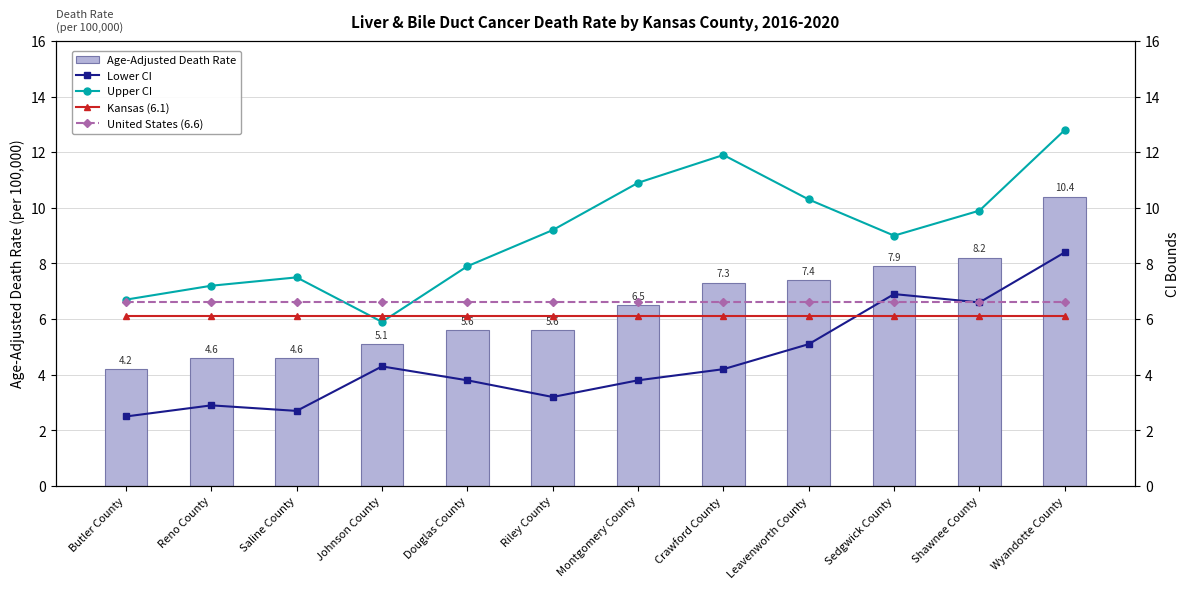

Reading left to right, transcribe all the data shown in this chart.

Age-Adjusted Death Rate: Butler County=4.2	Reno County=4.6	Saline County=4.6	Johnson County=5.1	Douglas County=5.6	Riley County=5.6	Montgomery County=6.5	Crawford County=7.3	Leavenworth County=7.4	Sedgwick County=7.9	Shawnee County=8.2	Wyandotte County=10.4
Lower CI: Butler County=2.5	Reno County=2.9	Saline County=2.7	Johnson County=4.3	Douglas County=3.8	Riley County=3.2	Montgomery County=3.8	Crawford County=4.2	Leavenworth County=5.1	Sedgwick County=6.9	Shawnee County=6.6	Wyandotte County=8.4
Upper CI: Butler County=6.7	Reno County=7.2	Saline County=7.5	Johnson County=5.9	Douglas County=7.9	Riley County=9.2	Montgomery County=10.9	Crawford County=11.9	Leavenworth County=10.3	Sedgwick County=9.0	Shawnee County=9.9	Wyandotte County=12.8
Kansas (6.1): Butler County=6.1	Reno County=6.1	Saline County=6.1	Johnson County=6.1	Douglas County=6.1	Riley County=6.1	Montgomery County=6.1	Crawford County=6.1	Leavenworth County=6.1	Sedgwick County=6.1	Shawnee County=6.1	Wyandotte County=6.1
United States (6.6): Butler County=6.6	Reno County=6.6	Saline County=6.6	Johnson County=6.6	Douglas County=6.6	Riley County=6.6	Montgomery County=6.6	Crawford County=6.6	Leavenworth County=6.6	Sedgwick County=6.6	Shawnee County=6.6	Wyandotte County=6.6